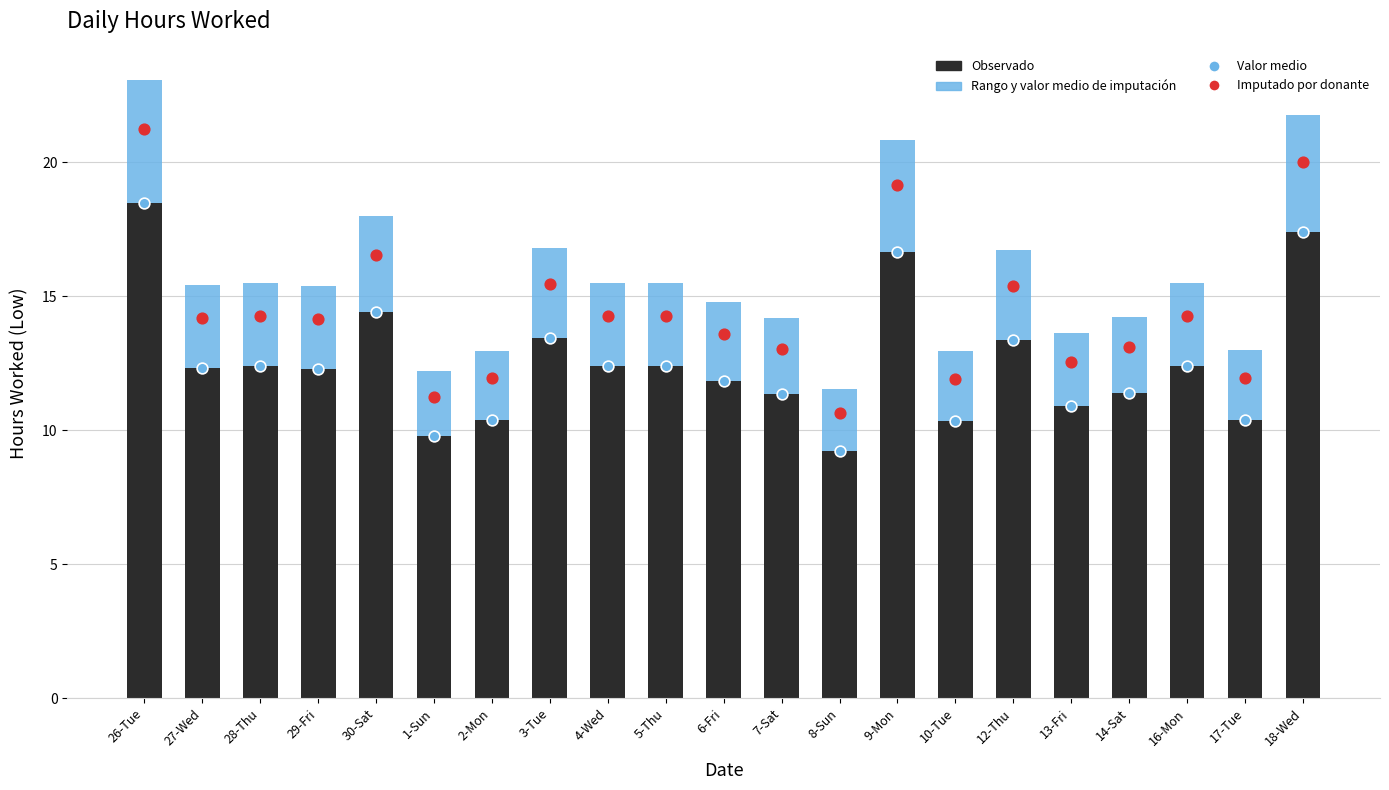

Which series has the largest total across all categories?

Imputado por donante